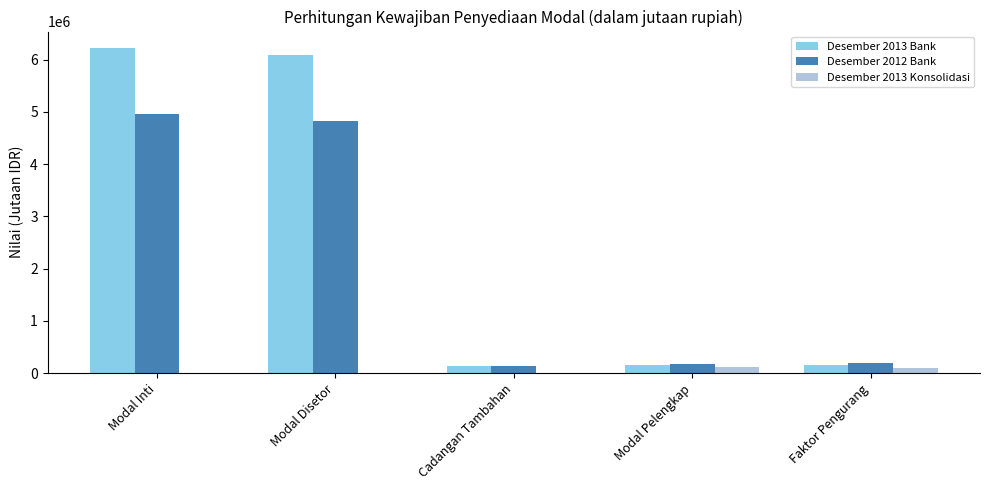

What are all the series names shown in the legend?

Desember 2013 Bank, Desember 2012 Bank, Desember 2013 Konsolidasi